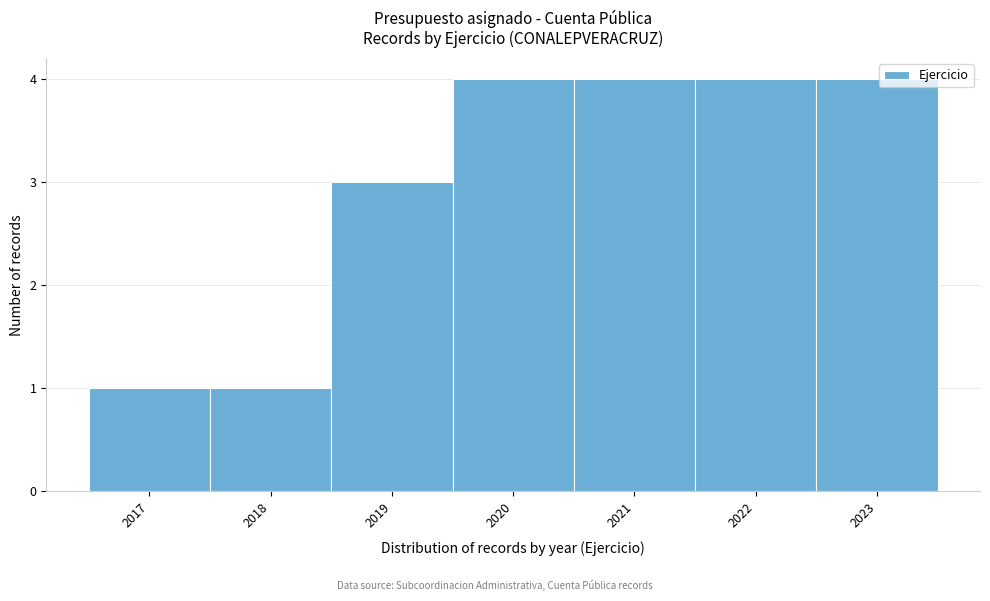

Reading left to right, transcribe this chart: for each bar, give the range it covers on the x-axis and its height. The values are not printed on the chart, so give them approximately, as read against the axis.

2016.5 to 2017.5: 1
2017.5 to 2018.5: 1
2018.5 to 2019.5: 3
2019.5 to 2020.5: 4
2020.5 to 2021.5: 4
2021.5 to 2022.5: 4
2022.5 to 2023.5: 4